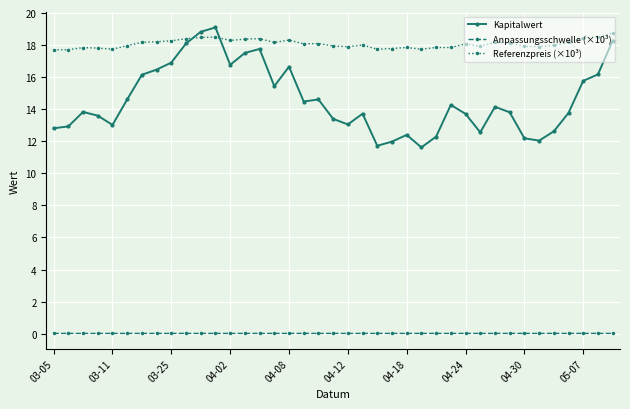

What is the value of the Kapitalwert point at the 4th from the left?

13.6